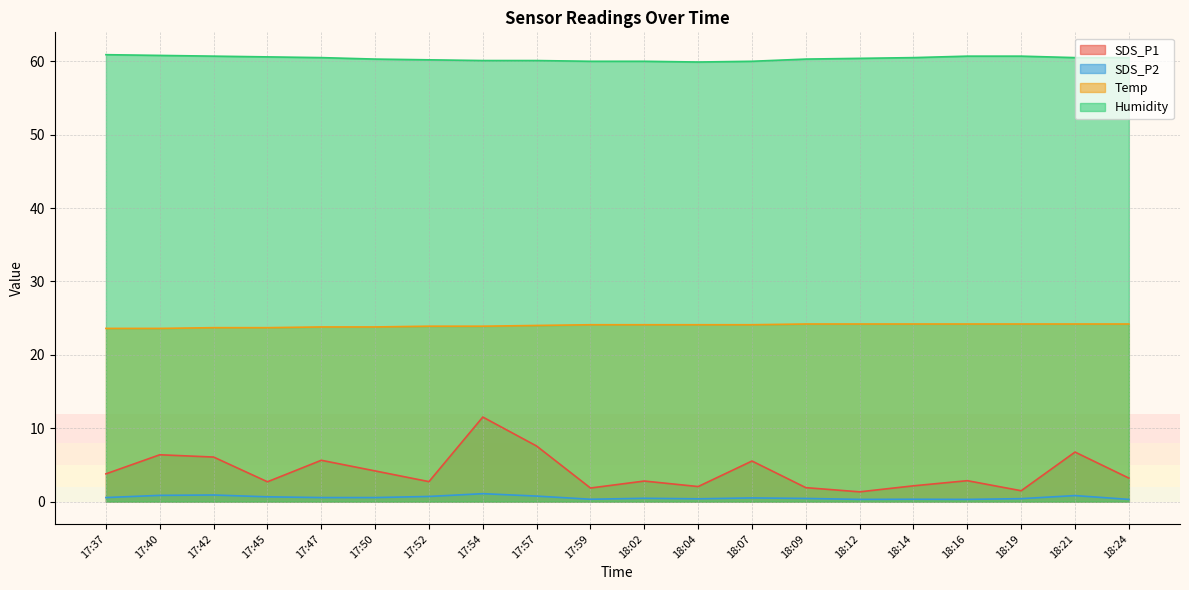

Does the chart display data point markers on the line(s)?

No